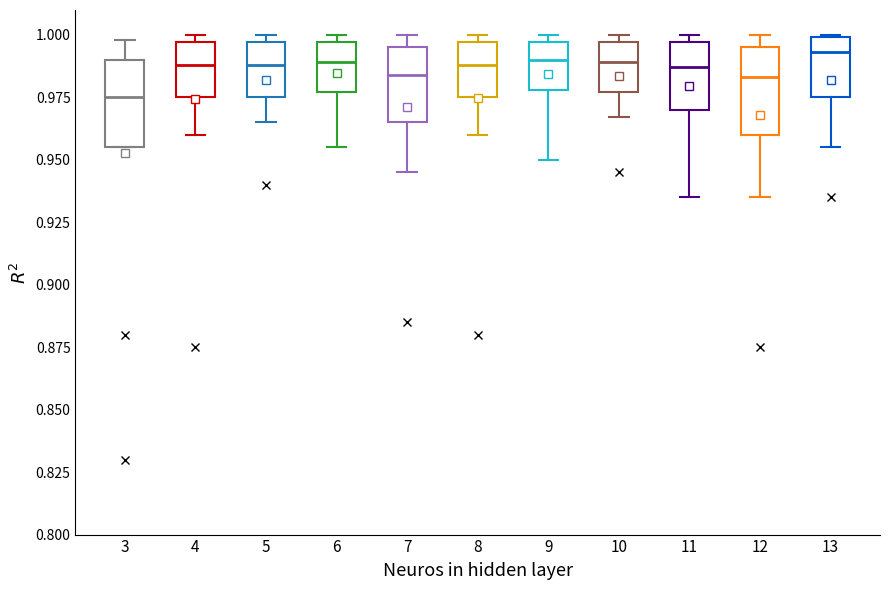

Reading left to right, transcribe this box plot: for each box, give where its median line is, the range the box spans, and where its two whiskers end, as read against the y-axis. The values are not printed on the chart, so give them approximately, as read against the axis.

3: median 0.975, box 0.955 to 0.990, whiskers 0.955 to 1.000
4: median 0.990, box 0.975 to 0.995, whiskers 0.960 to 1.000
5: median 0.990, box 0.975 to 0.995, whiskers 0.965 to 1.000
6: median 0.990, box 0.975 to 0.995, whiskers 0.955 to 1.000
7: median 0.985, box 0.965 to 0.995, whiskers 0.945 to 1.000
8: median 0.990, box 0.975 to 0.995, whiskers 0.960 to 1.000
9: median 0.990, box 0.980 to 0.995, whiskers 0.950 to 1.000
10: median 0.990, box 0.975 to 0.995, whiskers 0.965 to 1.000
11: median 0.985, box 0.970 to 0.995, whiskers 0.935 to 1.000
12: median 0.985, box 0.960 to 0.995, whiskers 0.935 to 1.000
13: median 0.995, box 0.975 to 1.000, whiskers 0.955 to 1.000